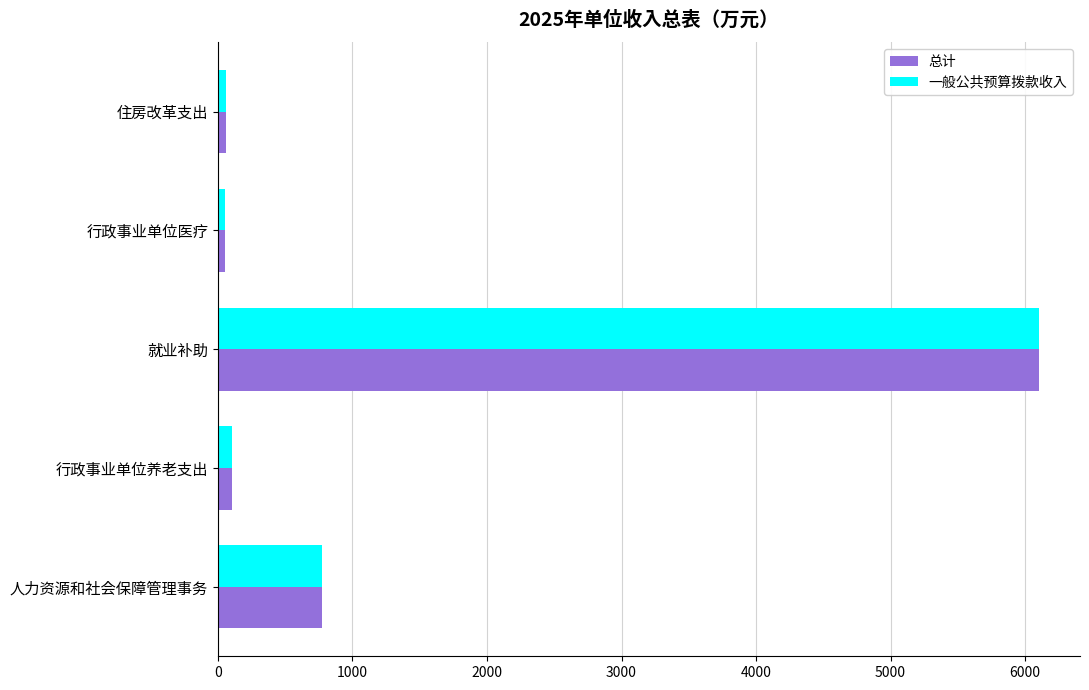

How many series are shown in this chart?

2